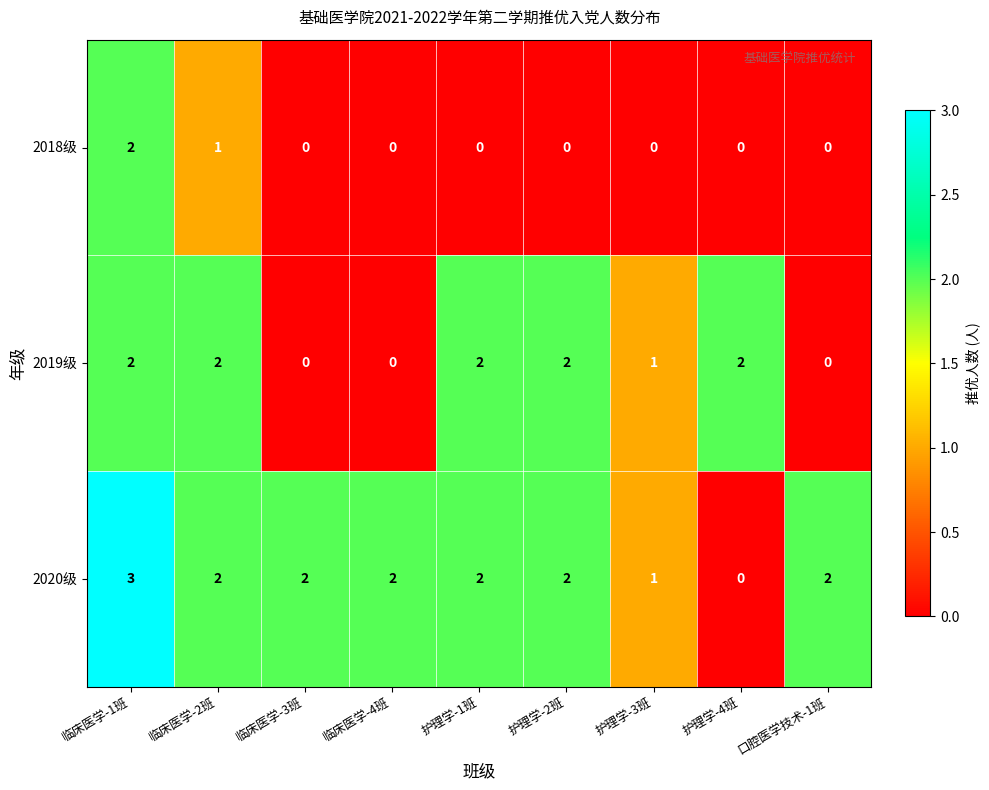

True or false: 2019级 has a value of 2 at 护理学-4班.

True